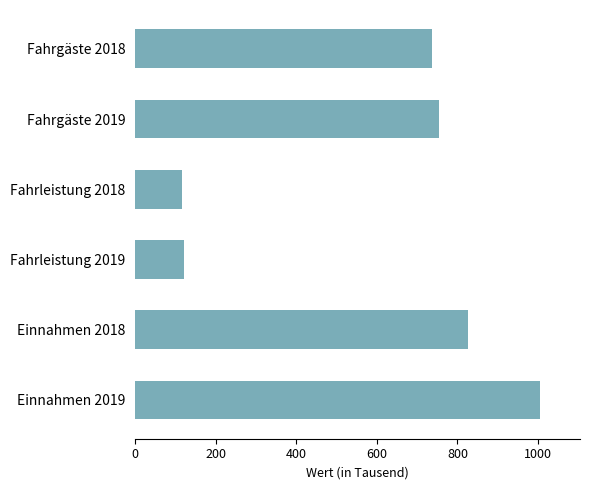

True or false: the data shows 49.6 at Fahrleistung 2018.

False